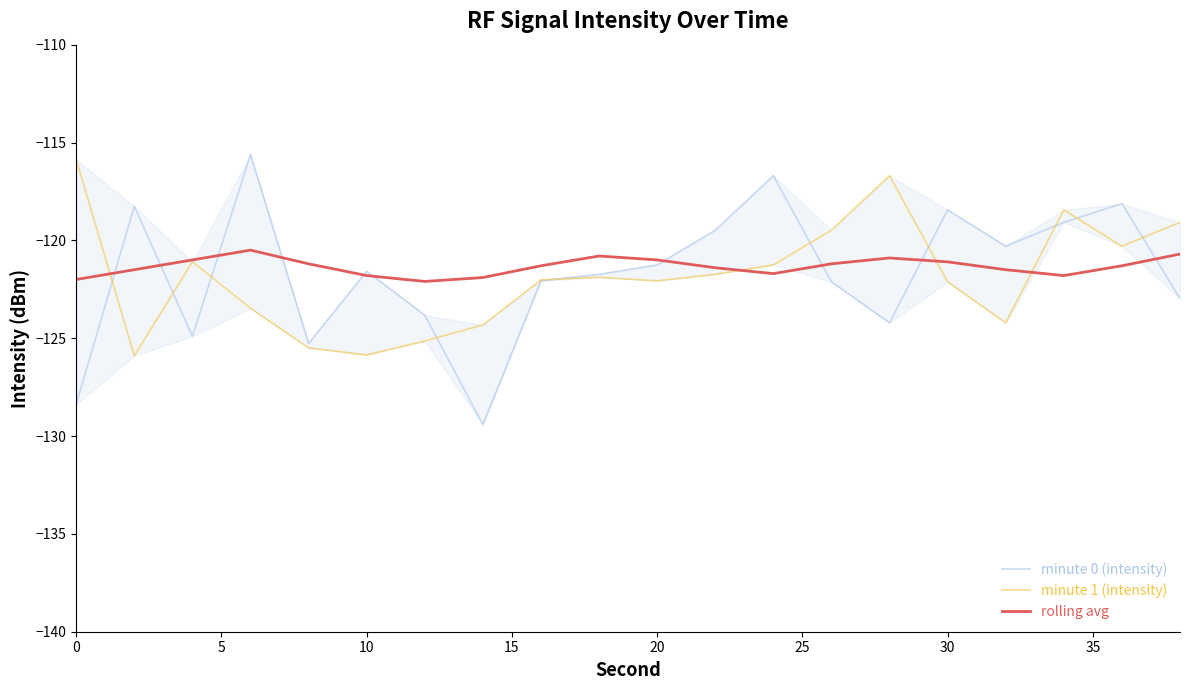

The value of rolling avg at 10 is -25.5. True or false?

False